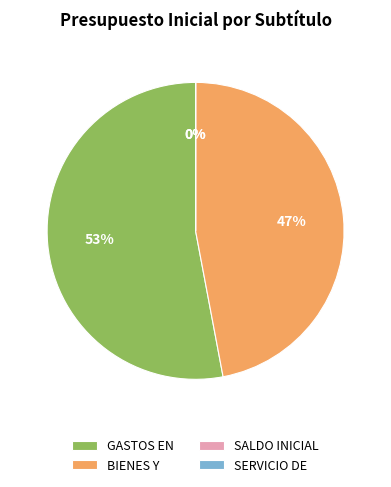

Between BIENES Y and GASTOS EN, which is larger?

GASTOS EN